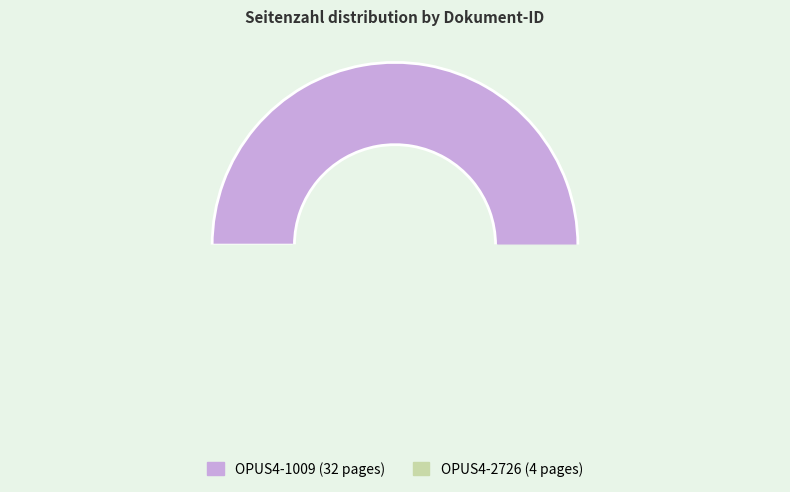

To the nearest percent, what is the average slice percentage?

50%